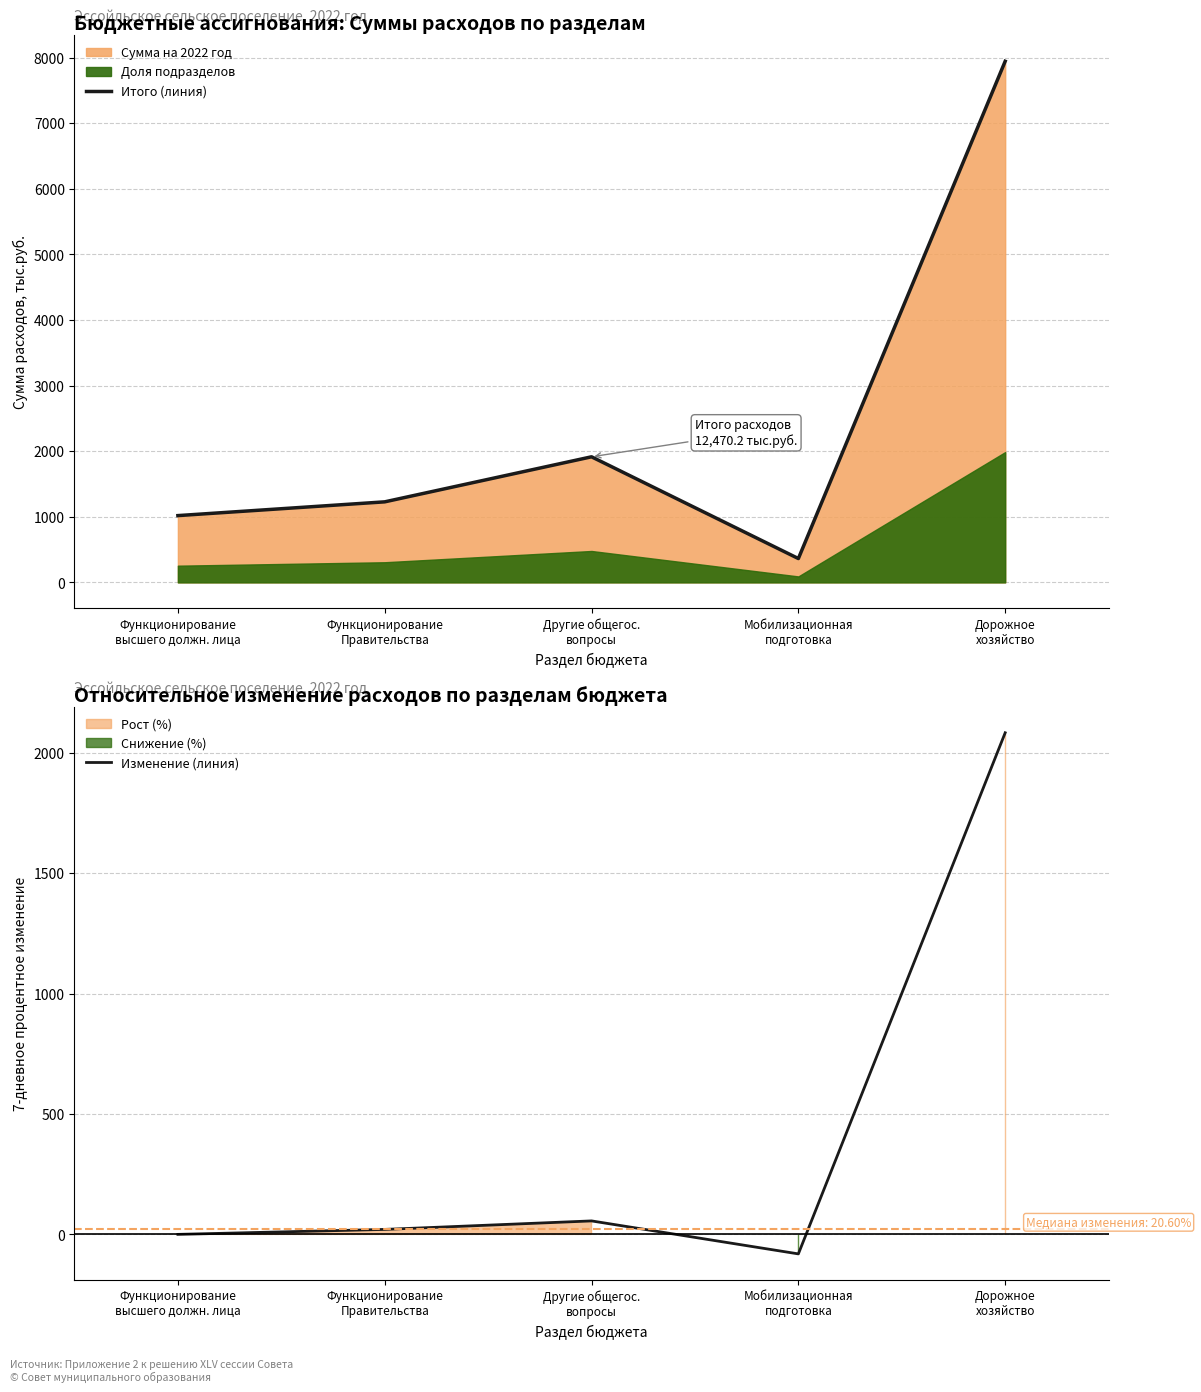

In Итого (линия), how many points are lower than both neighbors (excluding endpoints)?

1